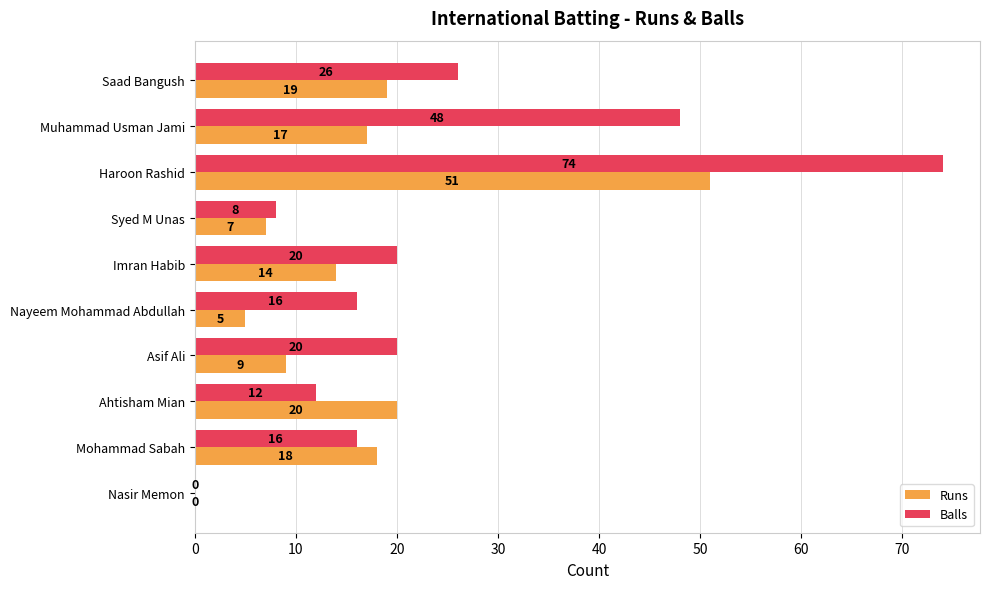

Where is Runs nearest to the value 25?

Ahtisham Mian